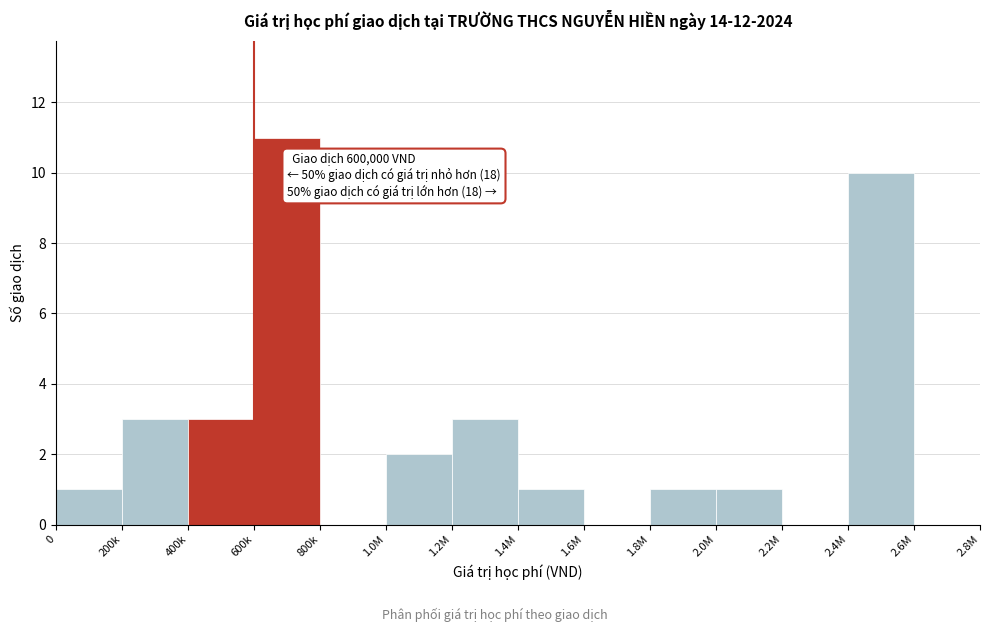

Reading left to right, transcribe all the data shown in this chart.

0=1	200k=3	400k=3	600k=11	800k=0	1.0M=2	1.2M=3	1.4M=1	1.6M=0	1.8M=1	2.0M=1	2.2M=0	2.4M=10	2.6M=0